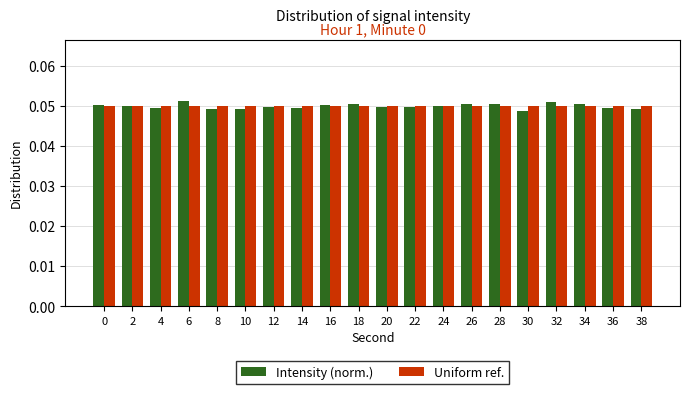

At how many categories does at least one series exceed 0?

20